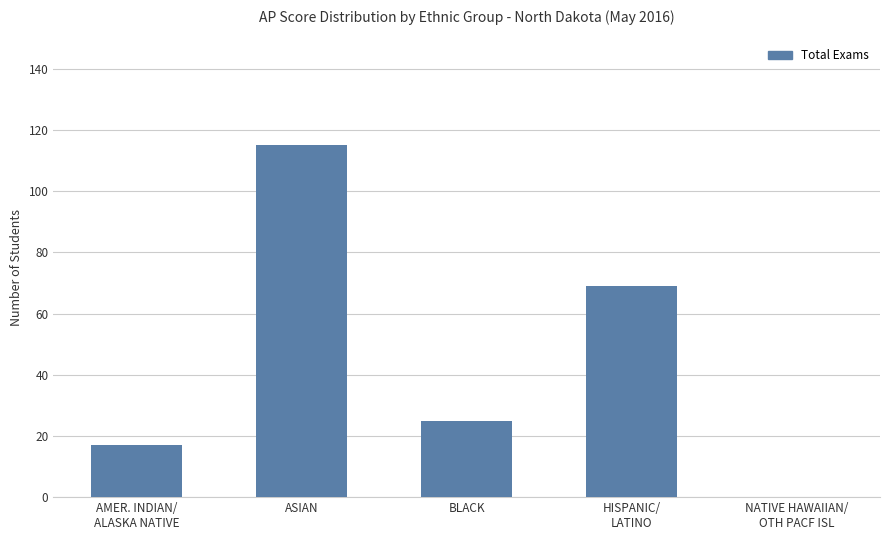

Approximately how many times larger is the value at HISPANIC/
LATINO compared to ASIAN?

0.6